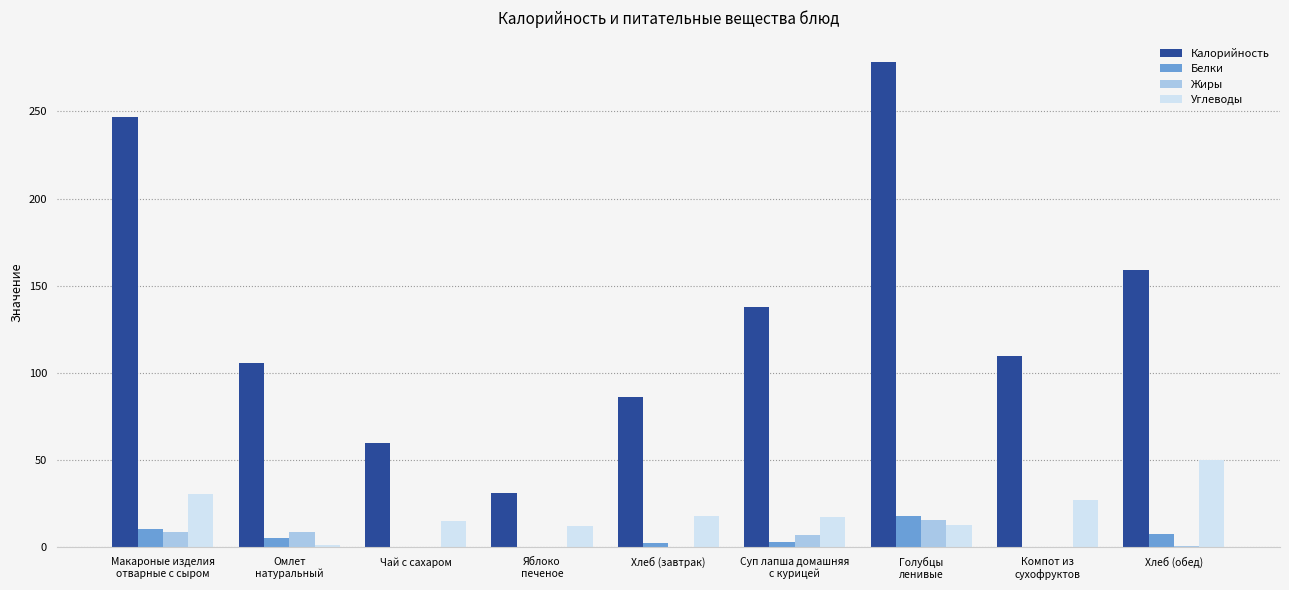

Are the bars horizontal?

No